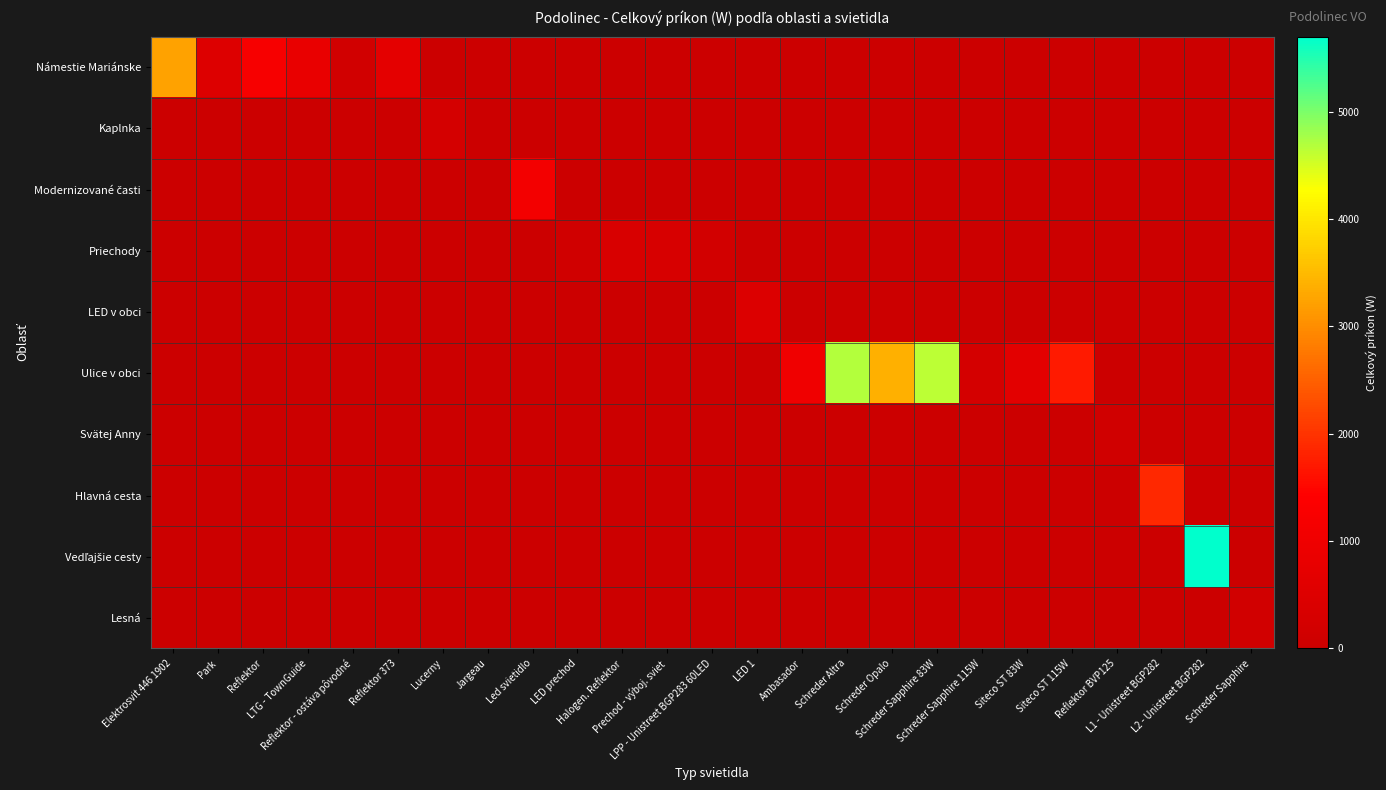

Which has a higher value, Ambasador or LED prechod?

Ambasador